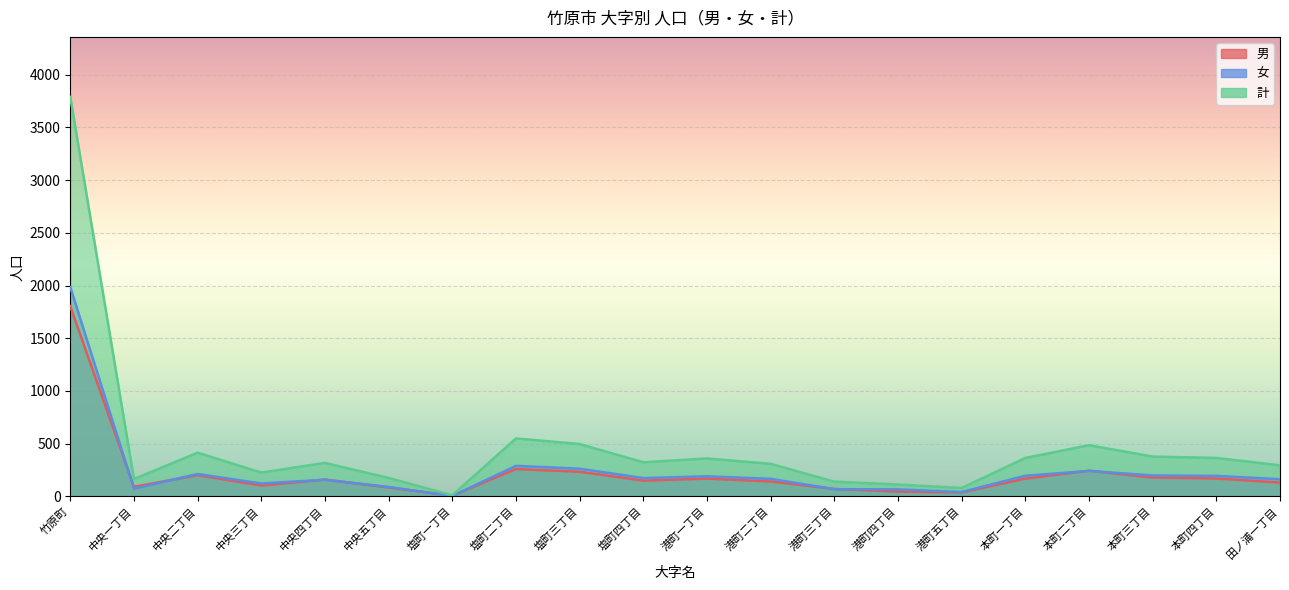

Count the number of categories in the chart.

20